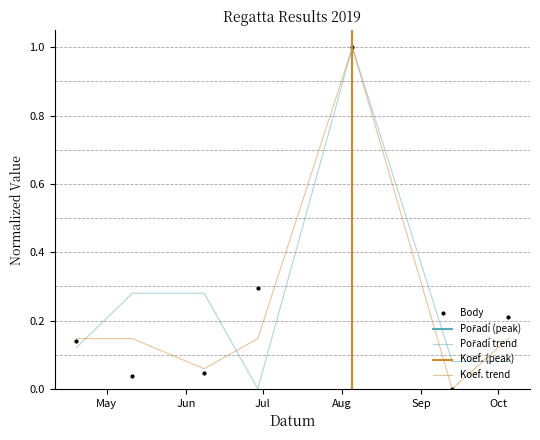

What is the average value of the Body series?

0.2